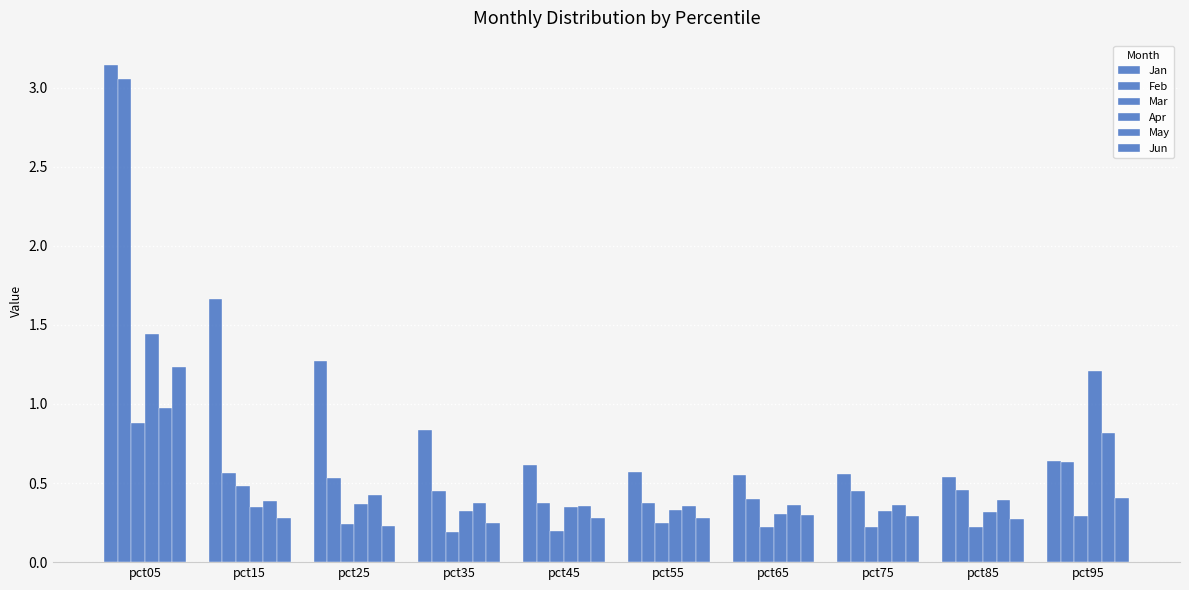

At which category is the sum across all series the highest?

pct05